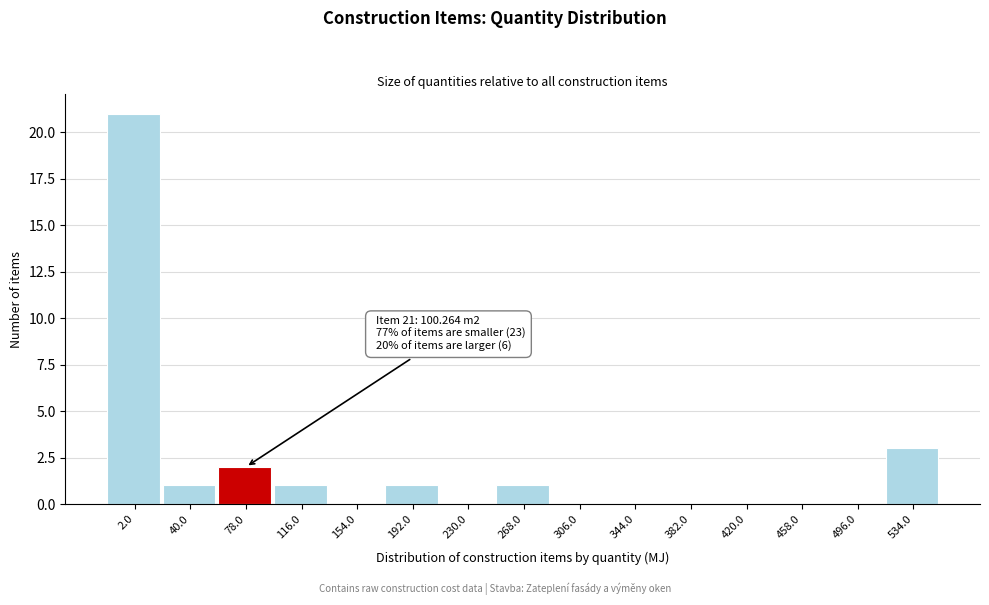

Reading left to right, list all the values displayed in this chart.

2.0=21	40.0=1	78.0=2	116.0=1	154.0=0	192.0=1	230.0=0	268.0=1	306.0=0	344.0=0	382.0=0	420.0=0	458.0=0	496.0=0	534.0=3